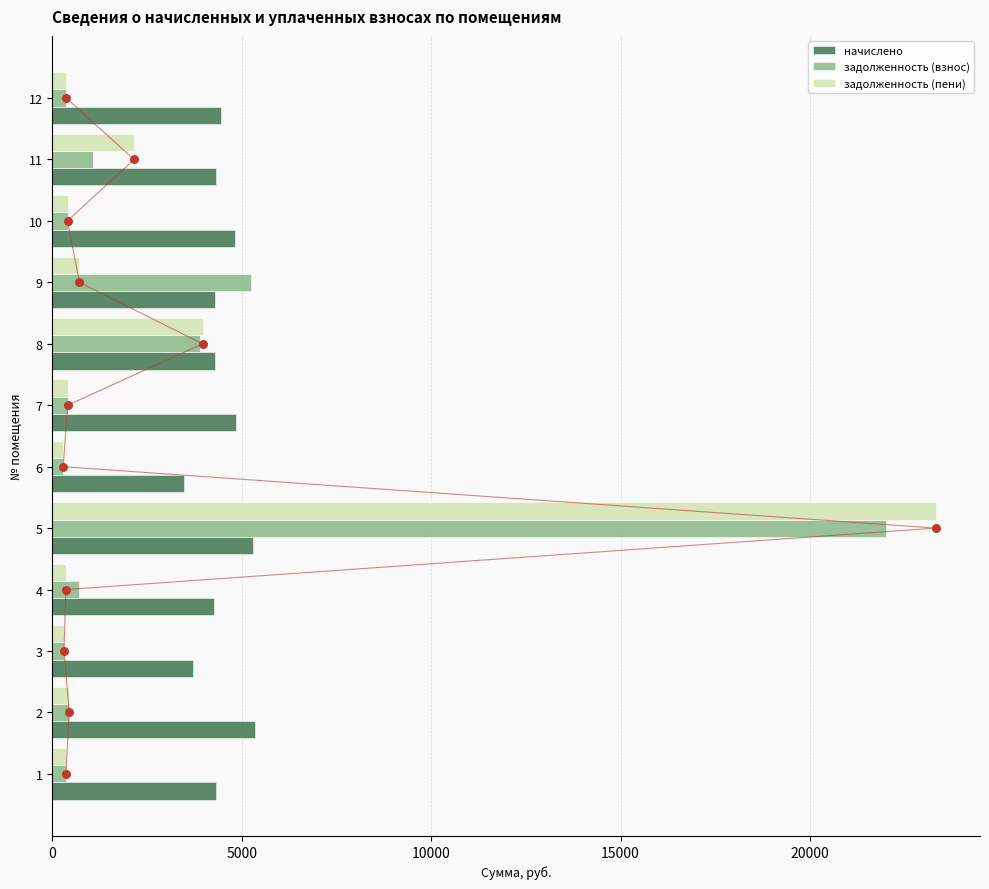

What is the difference between the maximum and minimum values in the задолженность (пени) series?

23033.9